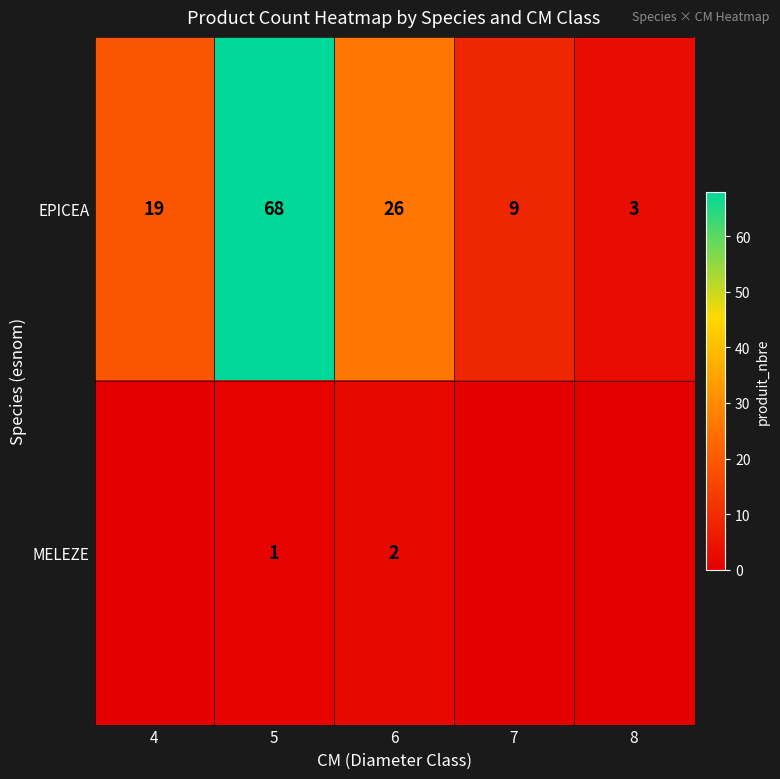

What is the difference between the maximum and second lowest values in the EPICEA series?

59